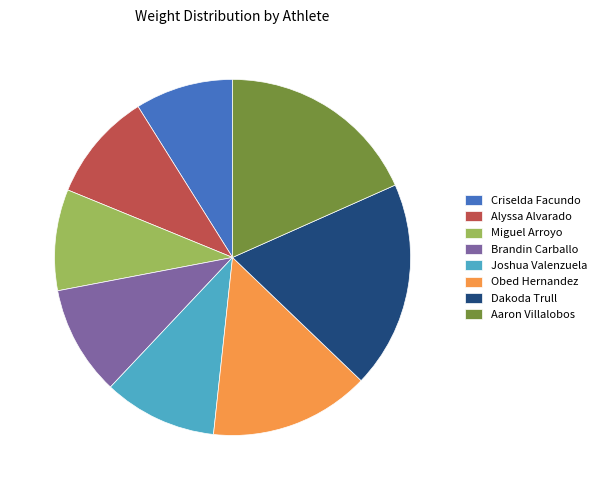

What is the ratio of the value at Brandin Carballo to the value at Alyssa Alvarado?

1.0